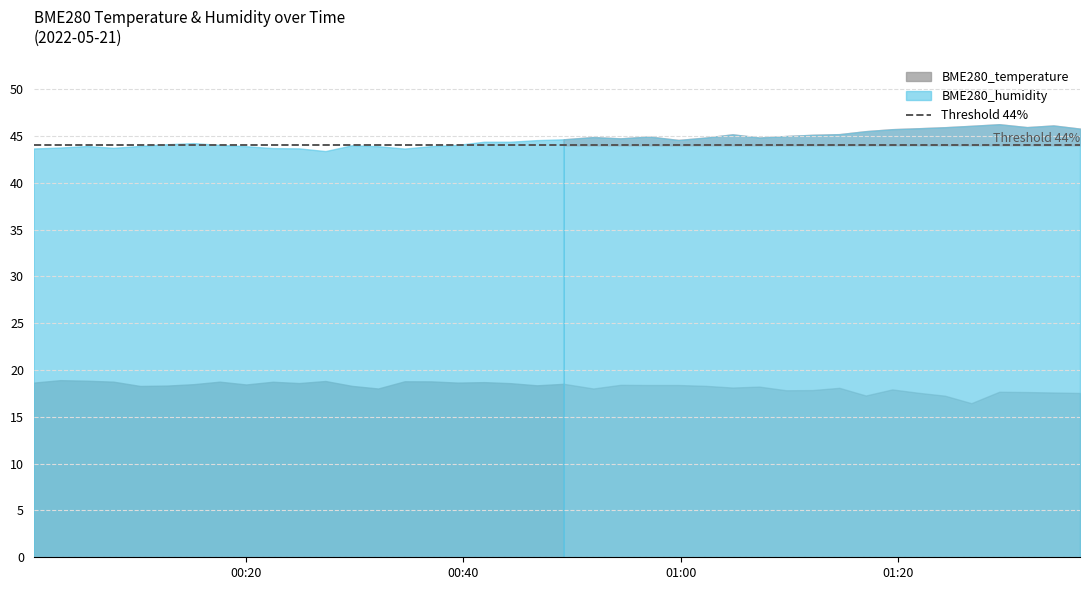

What is the difference between the second highest and minimum values in the BME280_humidity series?

2.7